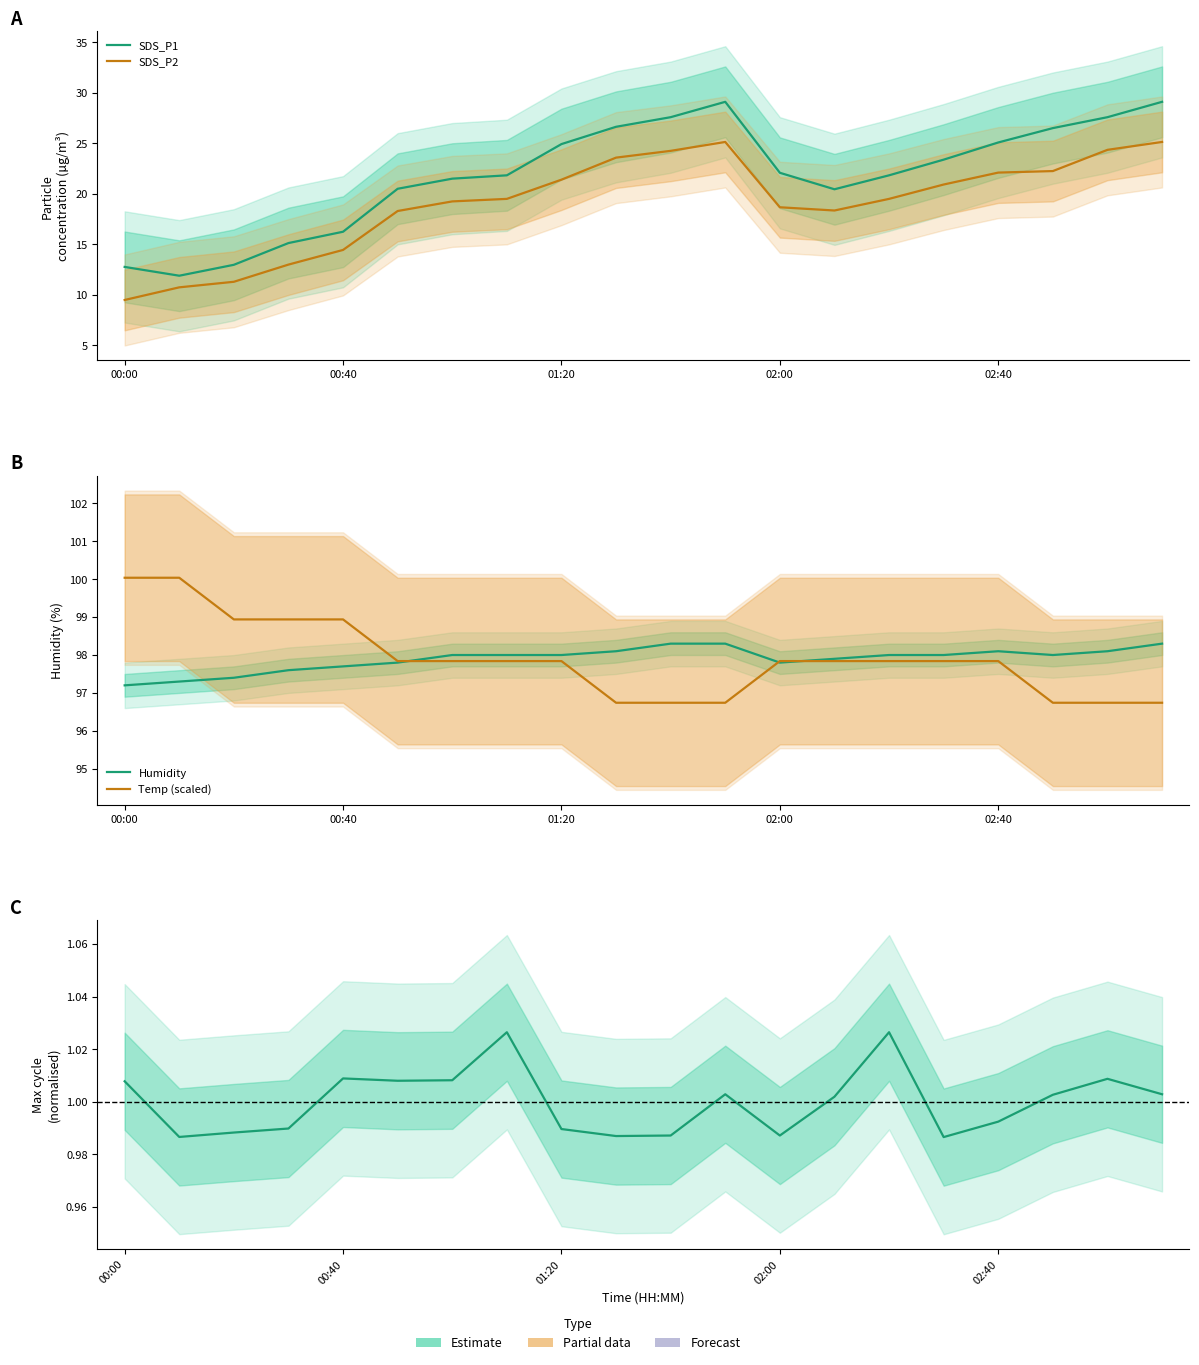

What position from the left is 11?

12